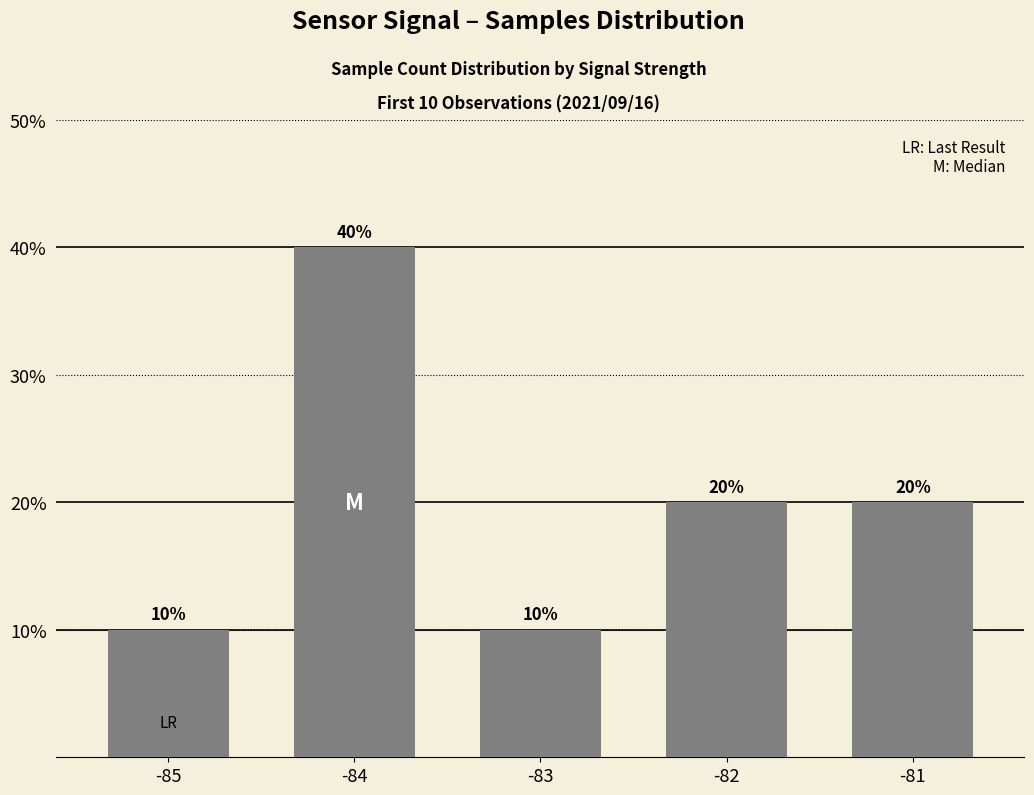

What is the maximum value shown in the chart?

40